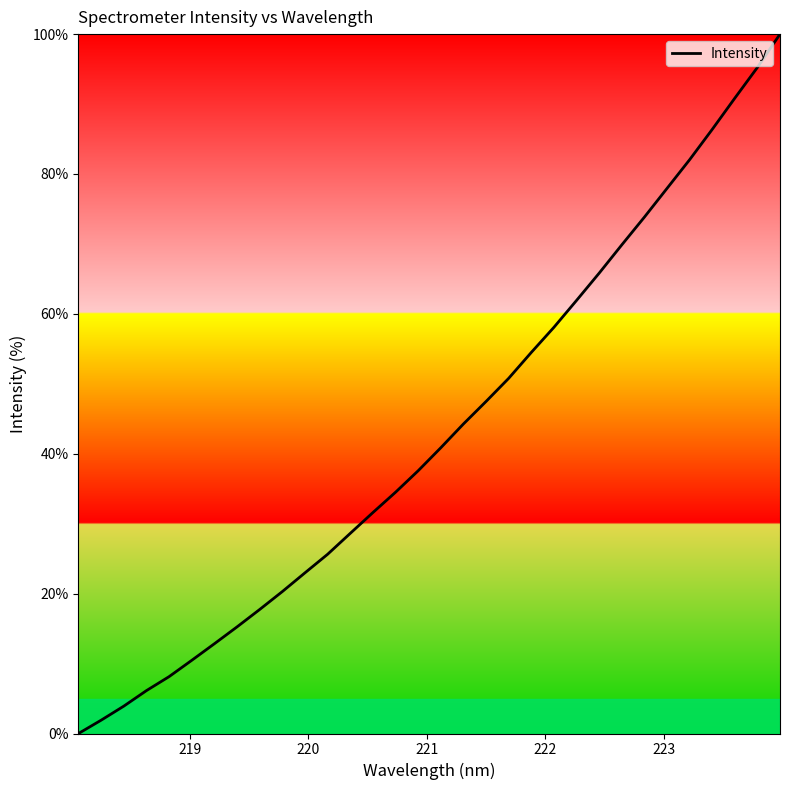

What is the greatest value displayed?

100.0